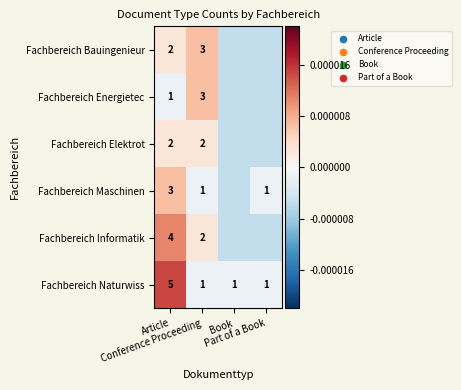

How many values in the Fachbereich Naturwiss series exceed 1?

1